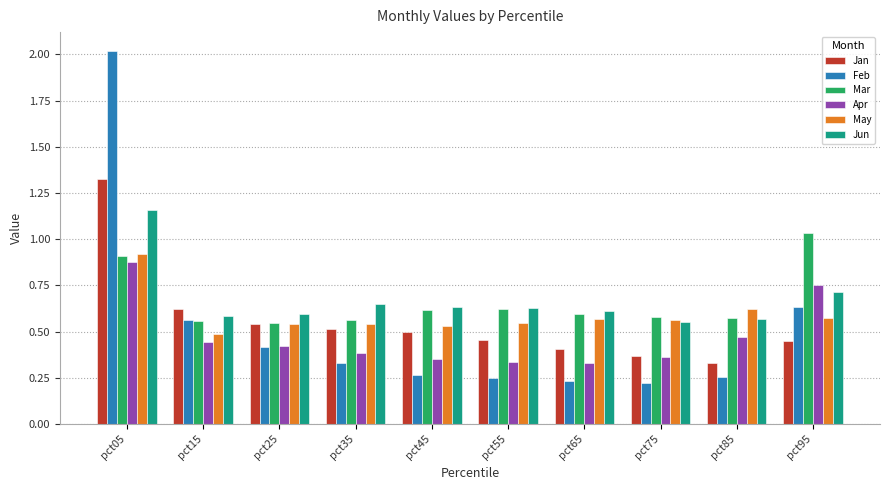

The value of Apr at pct15 is 0.7. True or false?

False